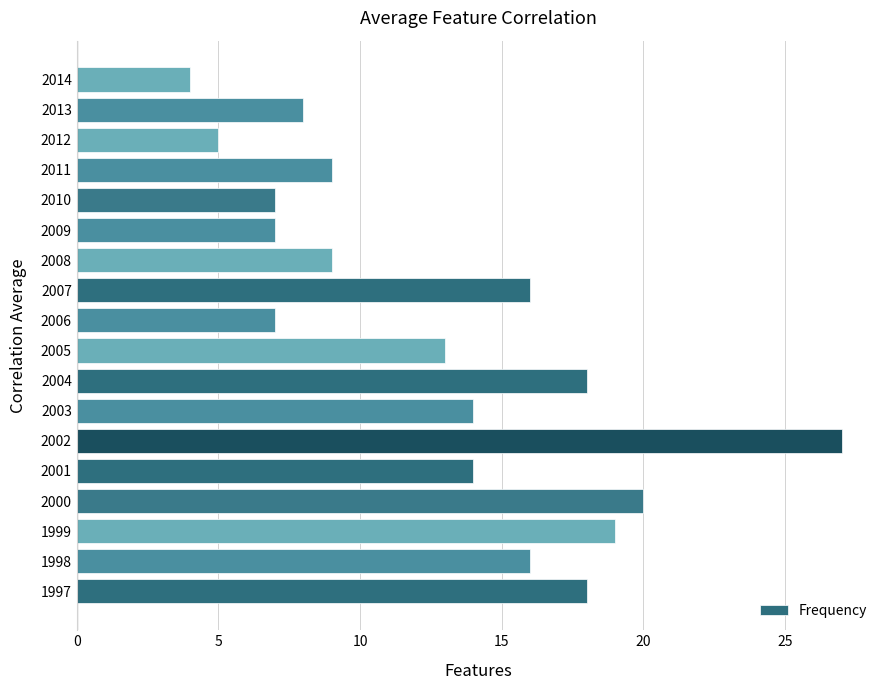

What is the difference between the maximum and minimum values?

23